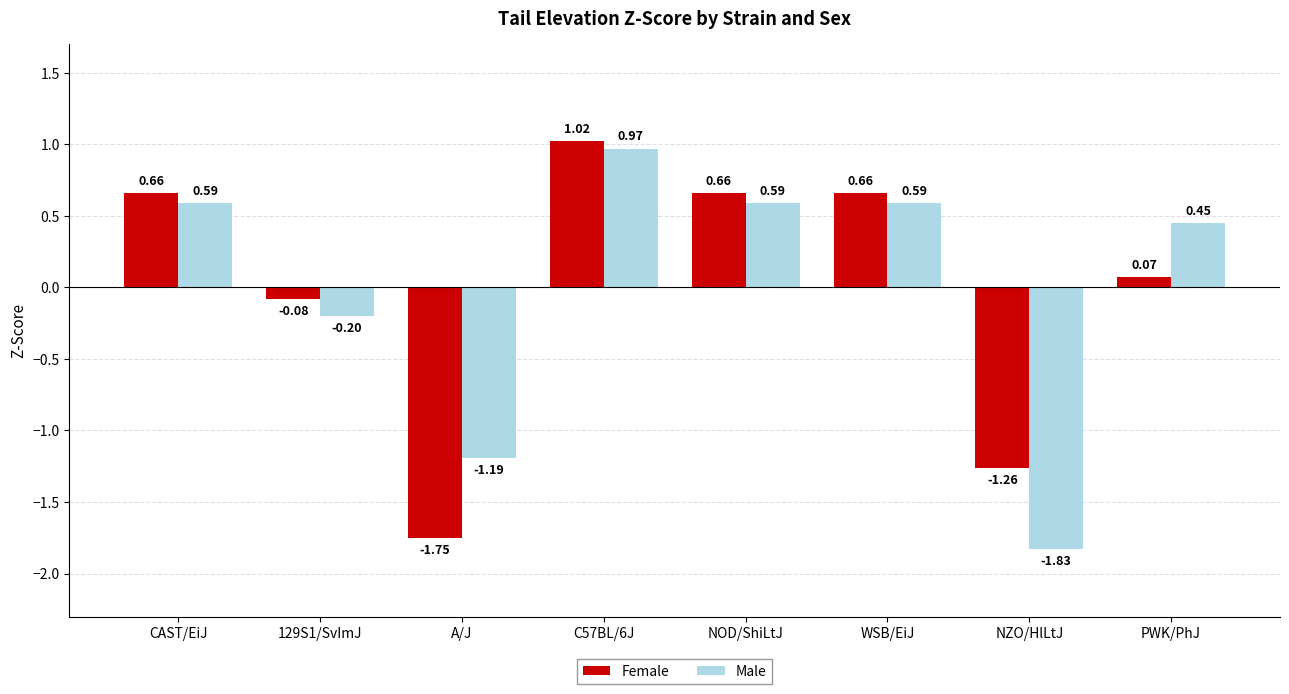

At how many categories does at least one series exceed -1?

6